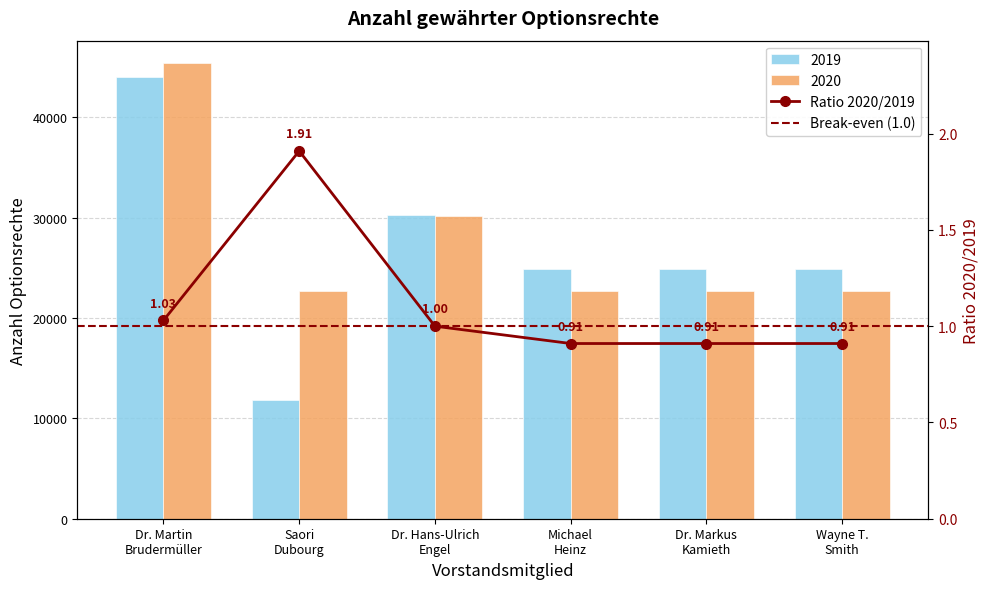

What is the value of the 2020 bar at the 6th from the left?

22684